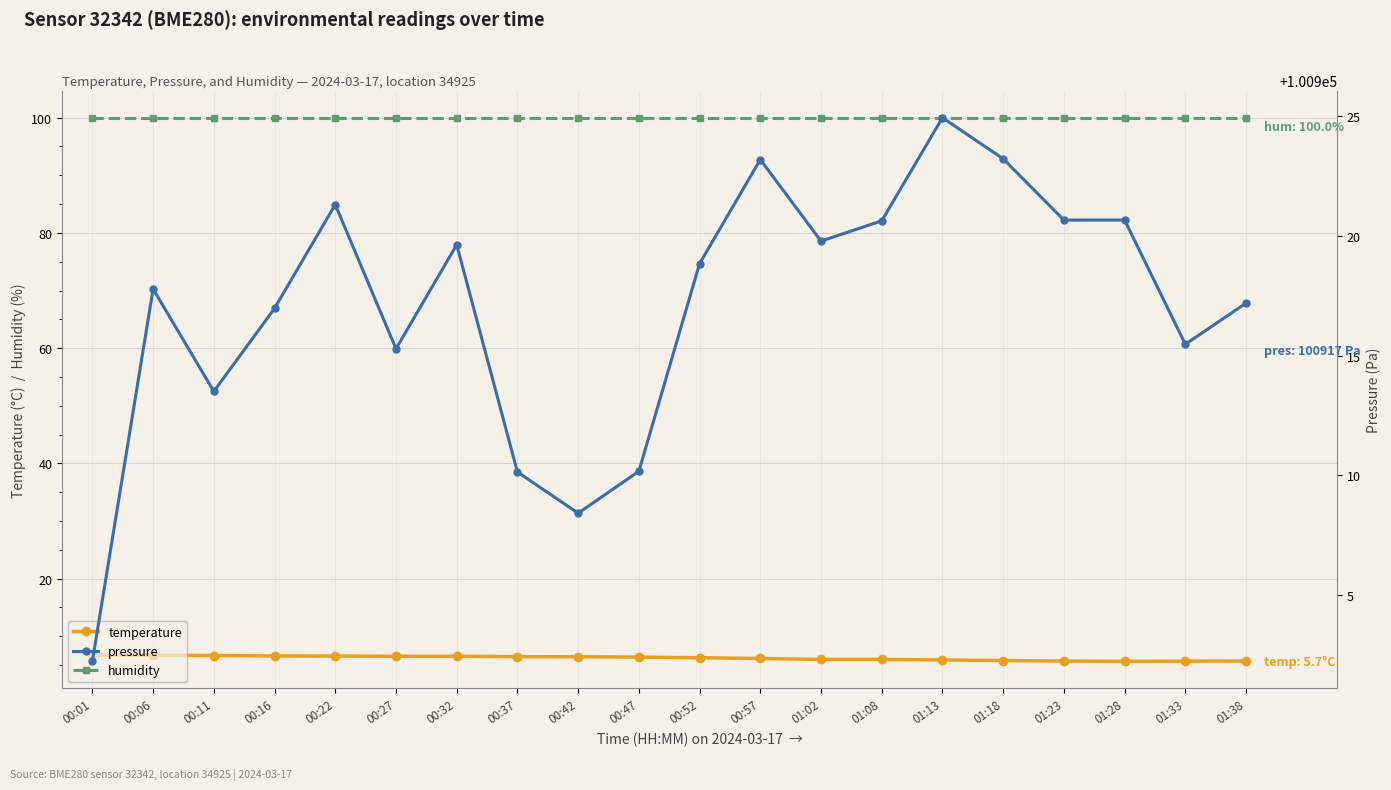

What are all the series names shown in the legend?

temperature, humidity, pressure